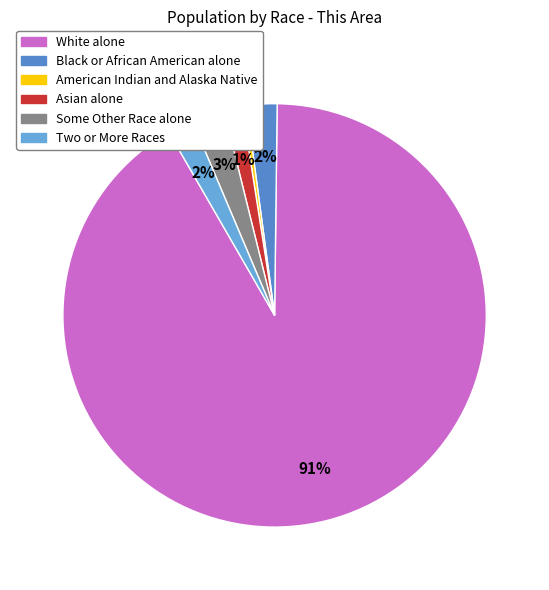

Between Asian alone and White alone, which is larger?

White alone